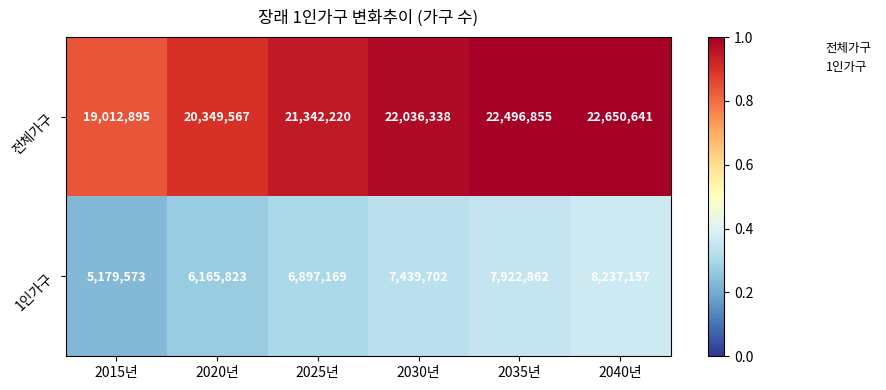

What is the average value of the 1인가구 series?

6973714